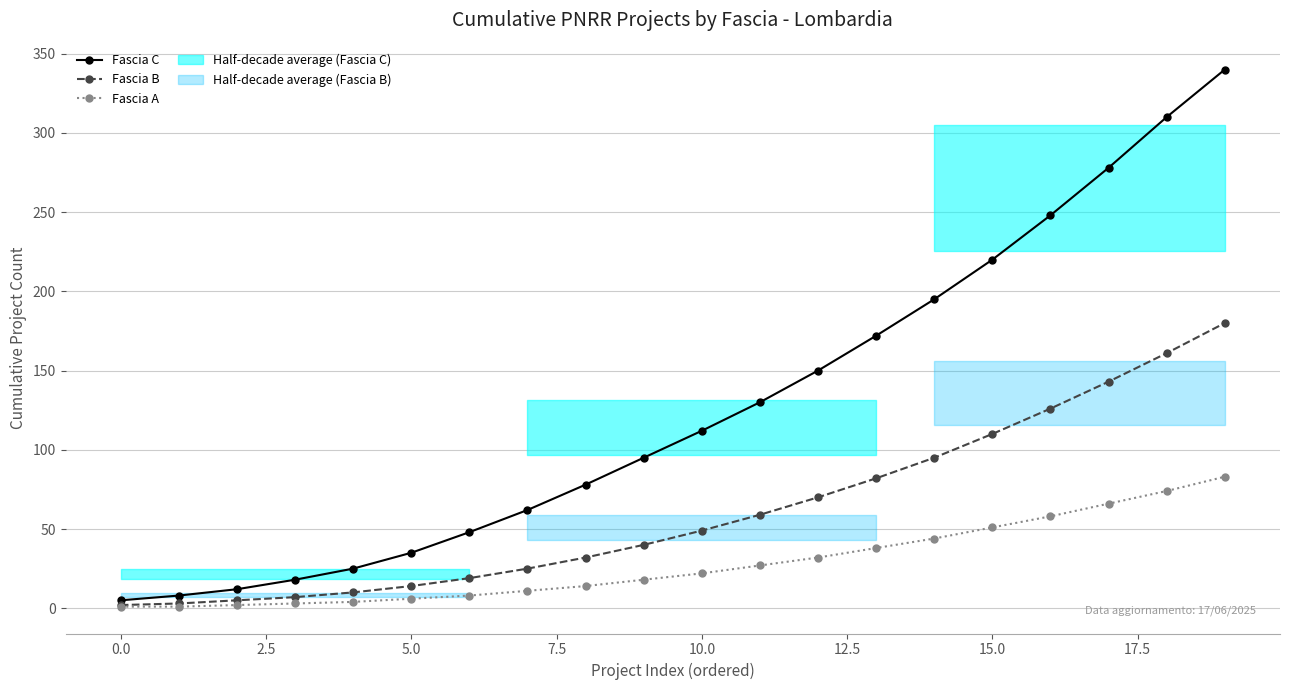

At how many categories does at least one series exceed 193?

6